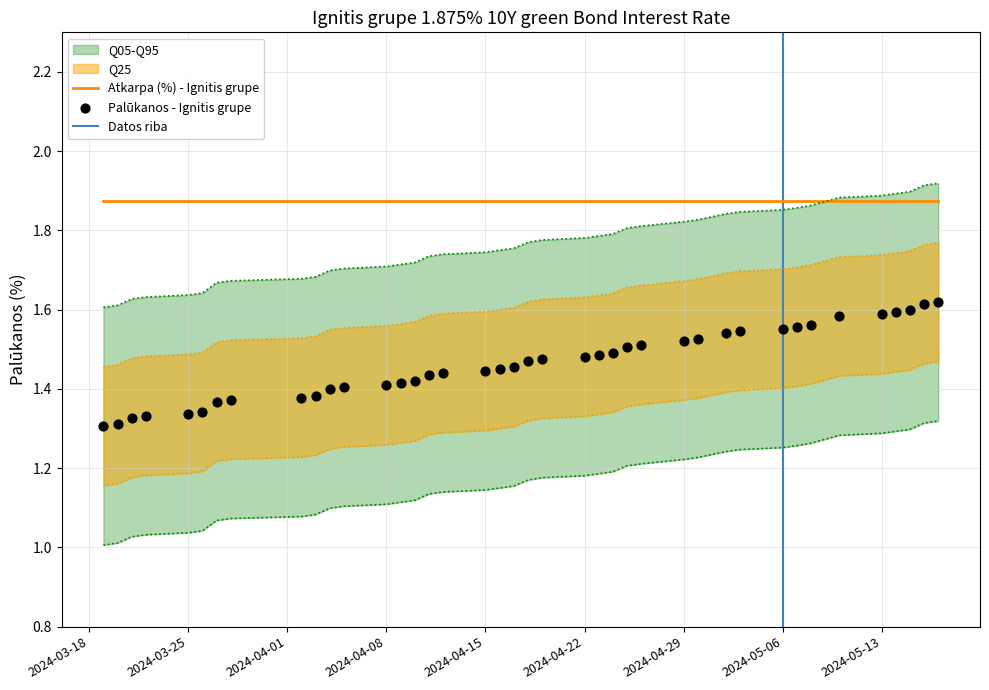

Approximately how many times larger is the value at 2024-04-22 compared to 2024-04-17?

1.0